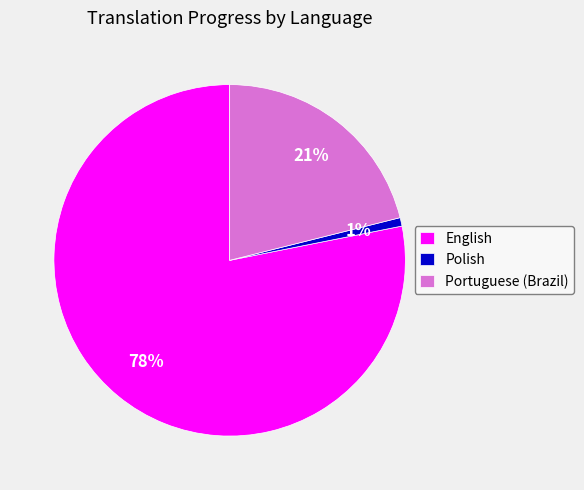

To the nearest percent, what percentage of the pie is Polish?

1%